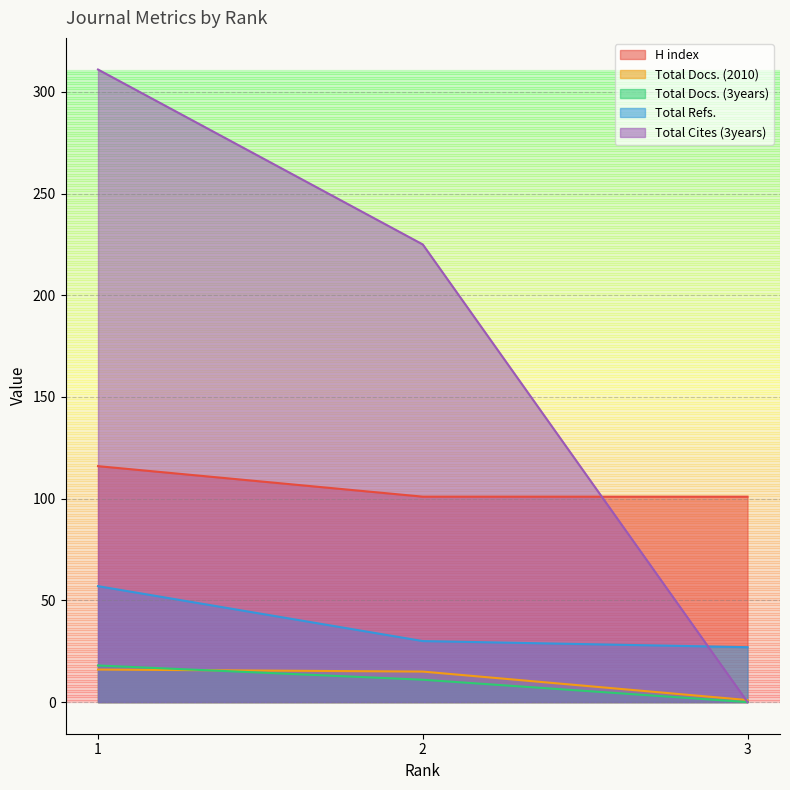

What is the total value across all series at 3?

129